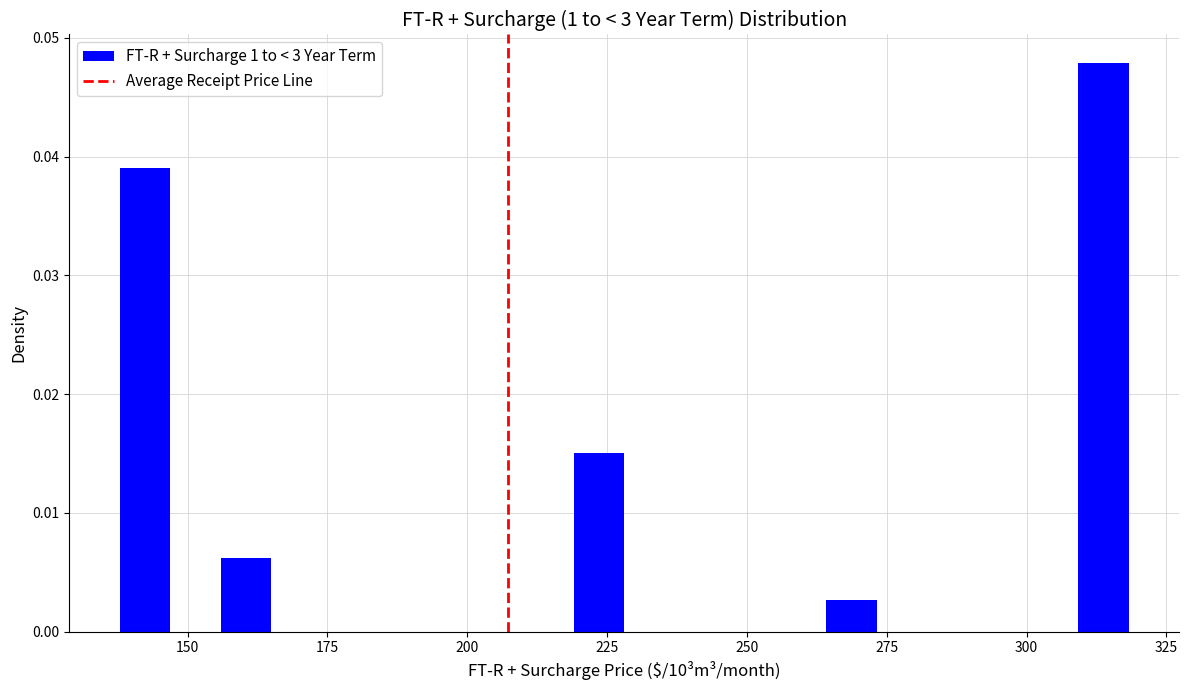

Around what value on the x-axis is the tallest bar? Give the approximate position of its centre, as read against the axis.

315